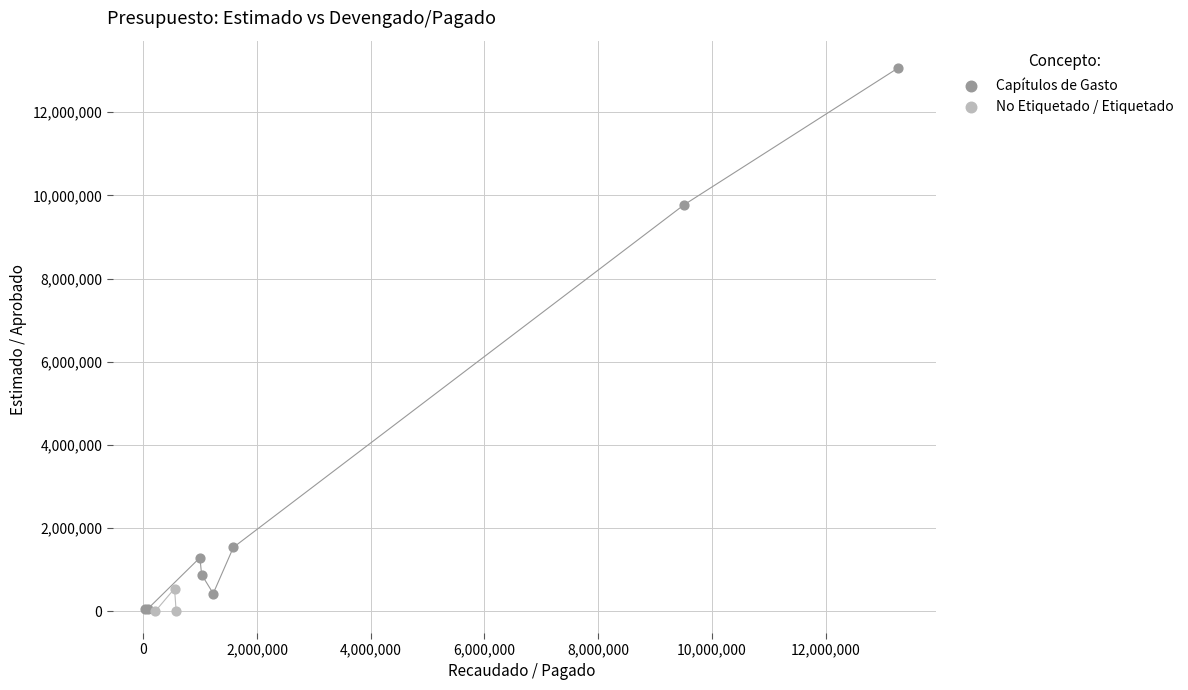

Which series contains the highest Y value?

Capítulos de Gasto